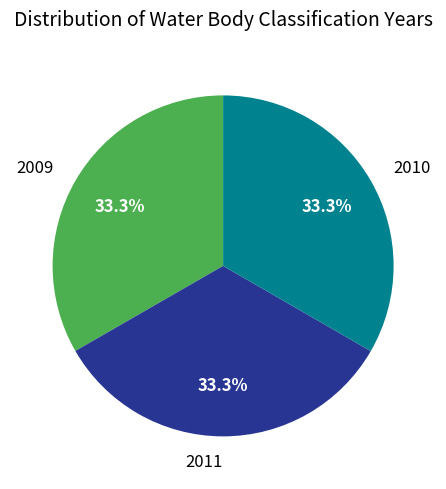

What is the ratio of the value at 2011 to the value at 2009?

1.0